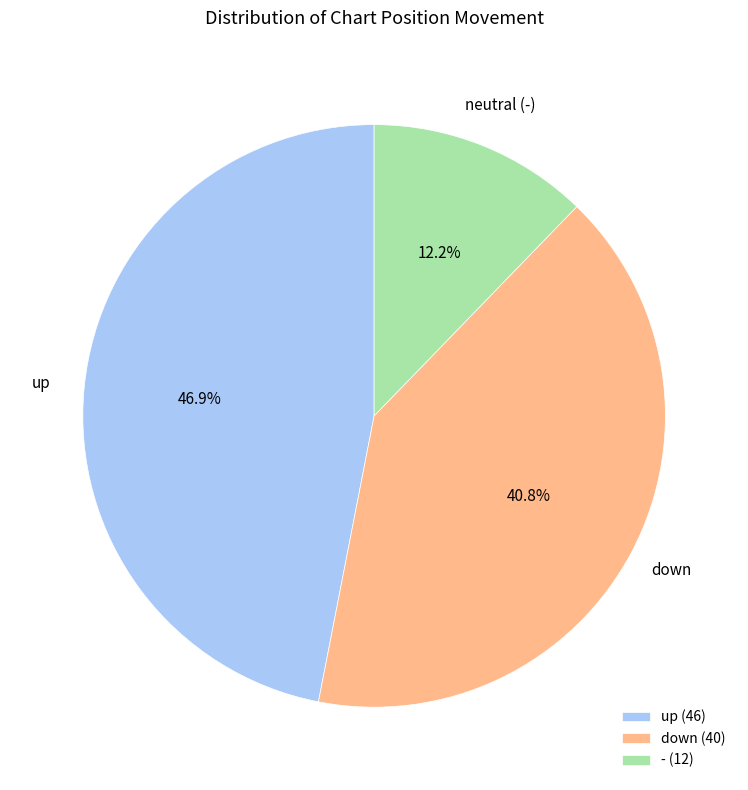

How much of the chart is everything except down?

59.2%